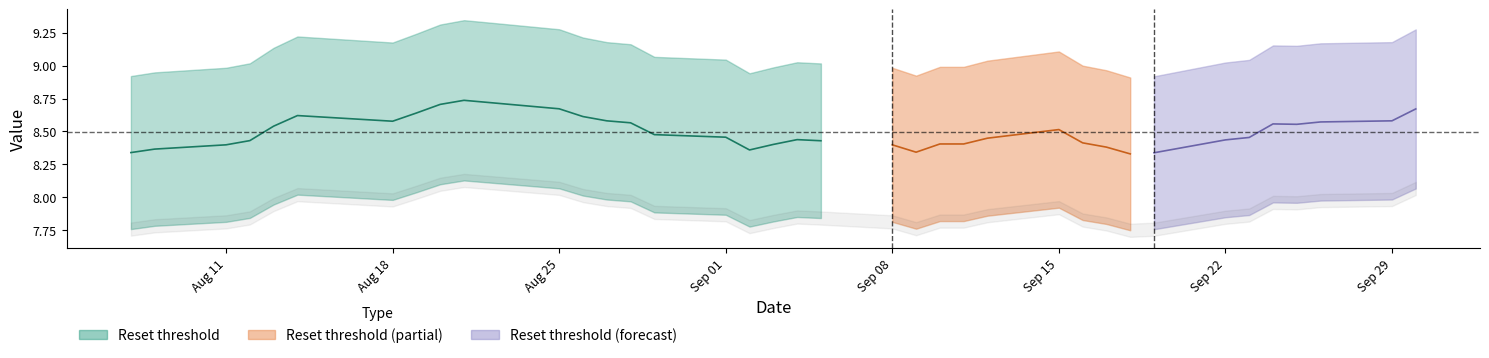

Which series has the widest spread of values?

Reset threshold